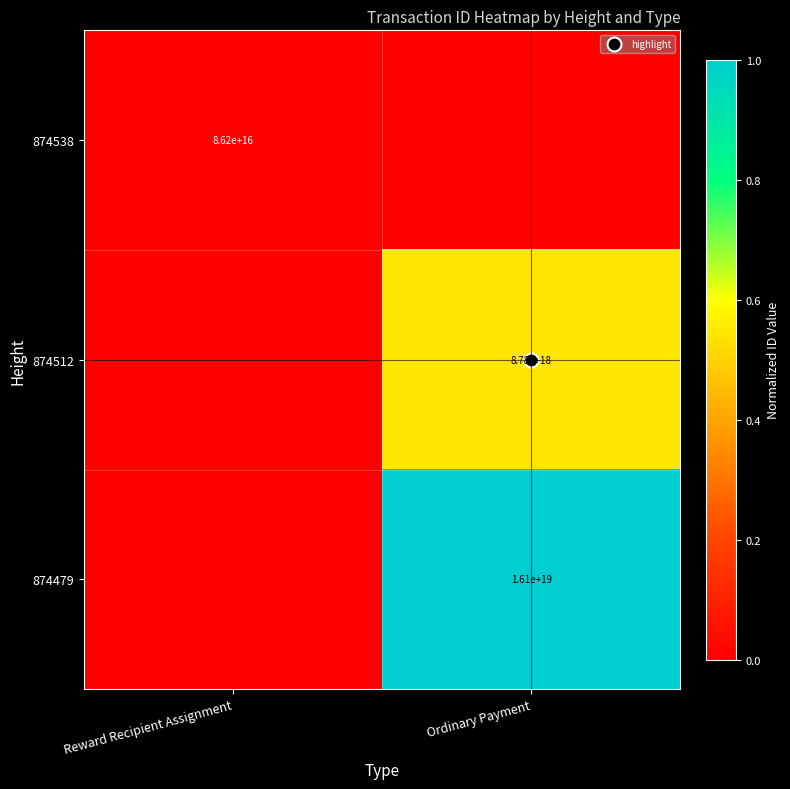

Which series changed the most between Reward Recipient Assignment and Ordinary Payment?

874479